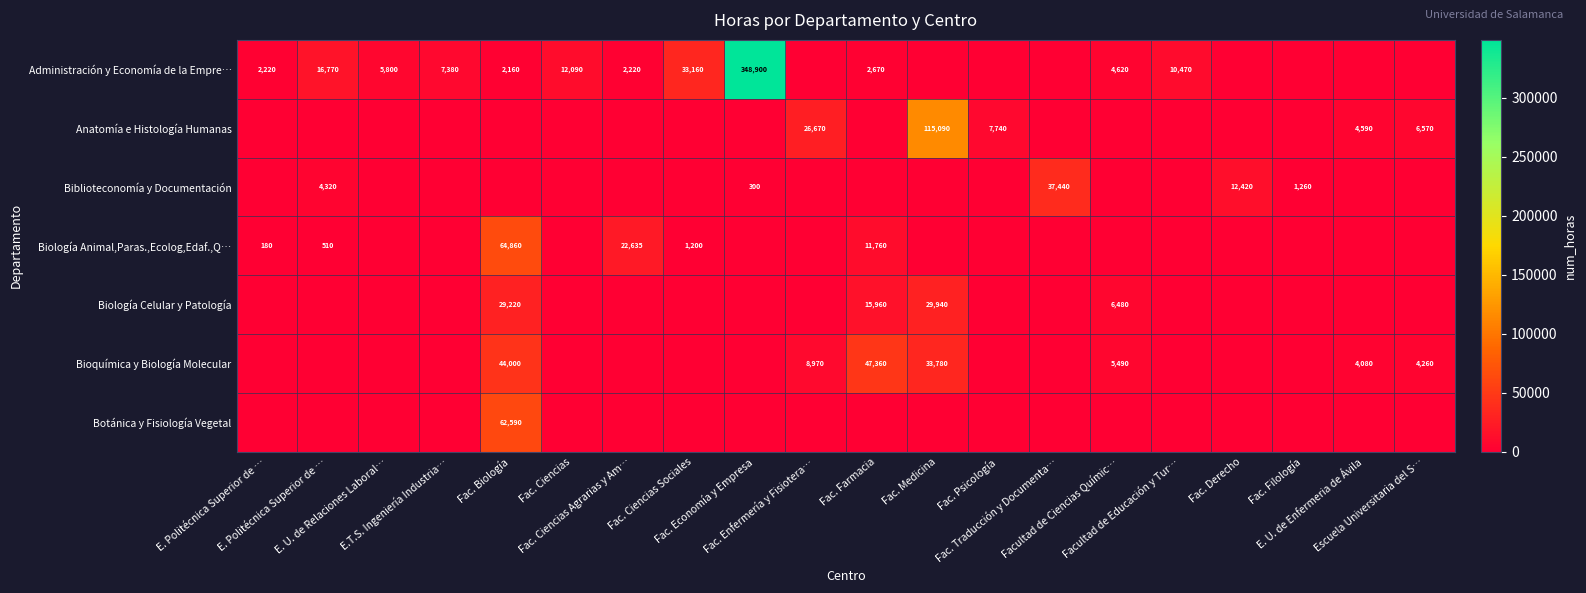

What is the difference between the highest and lowest values at Fac. Psicología?

7740